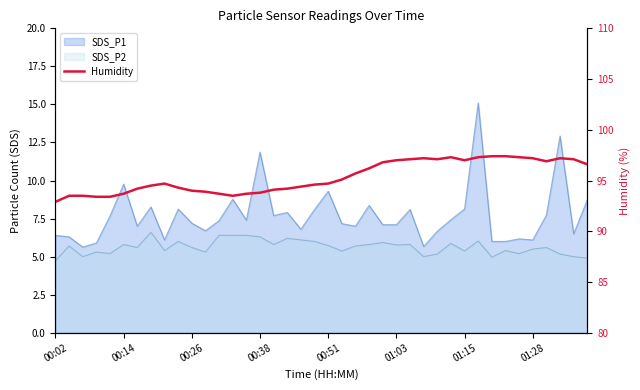

Count the number of categories in the chart.

40